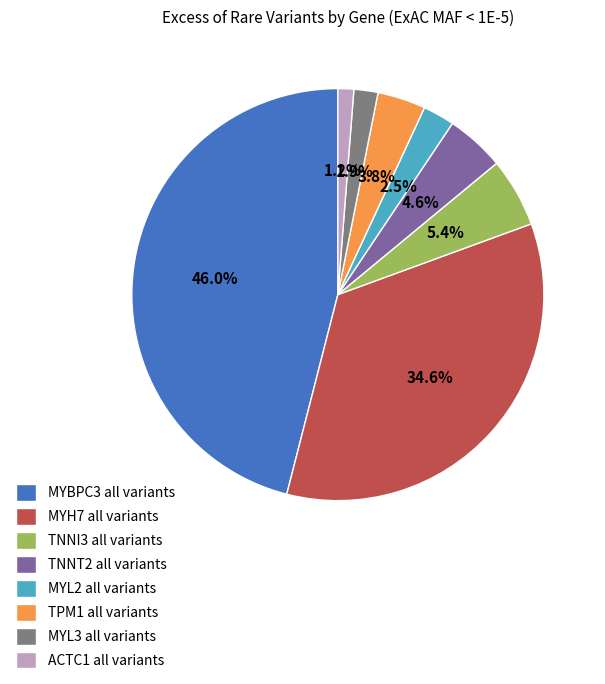

What is the total percentage of MYH7 all variants and MYL3 all variants?

36.5%